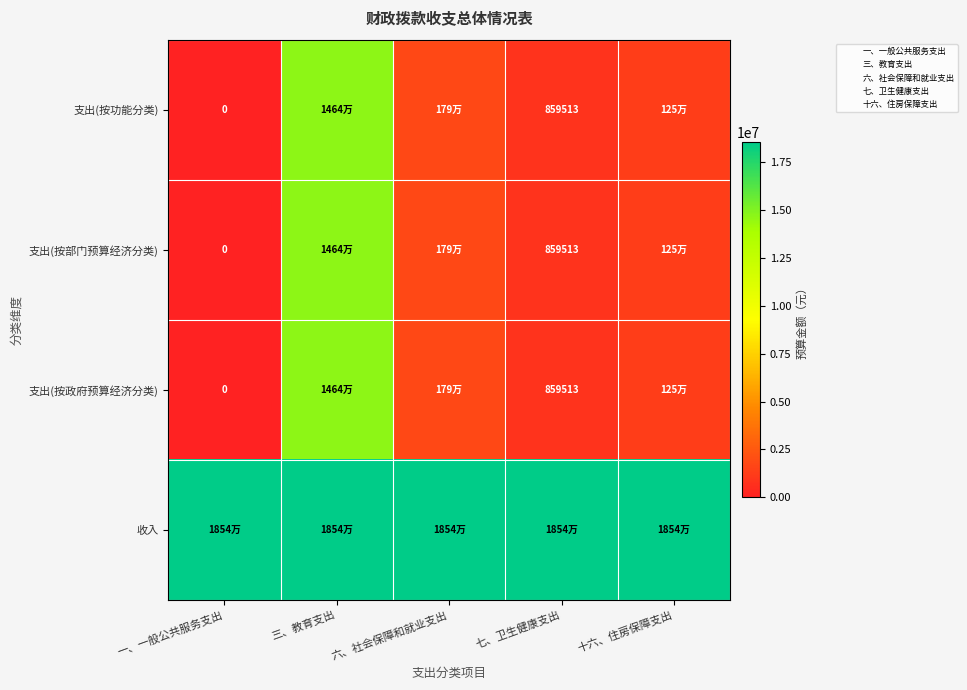

At which category is the sum across all series the highest?

三、教育支出